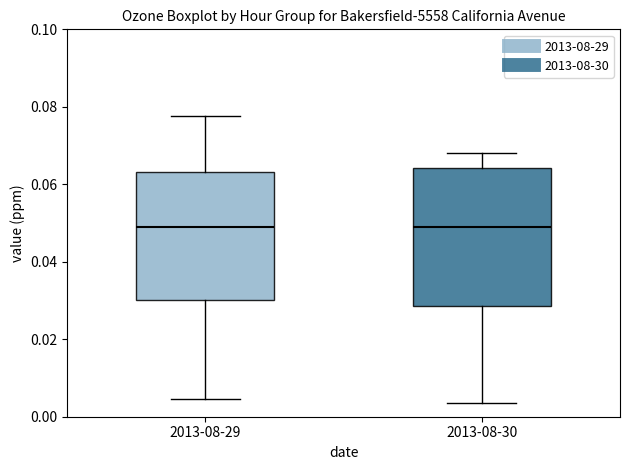

Where is the lower edge of the box for 2013-08-29 on the y-axis? The values are not printed on the chart, so give them approximately, as read against the axis.

0.030